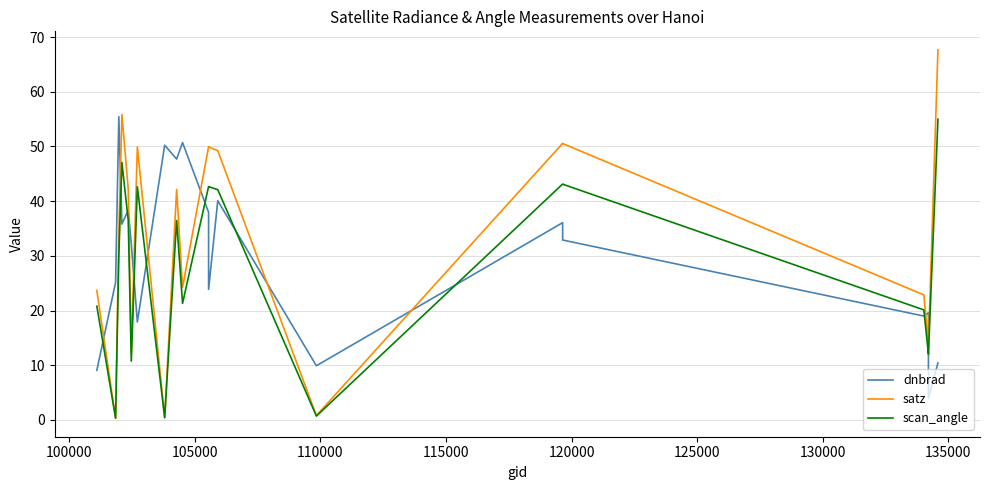

How many distinct data groups are displayed?

3